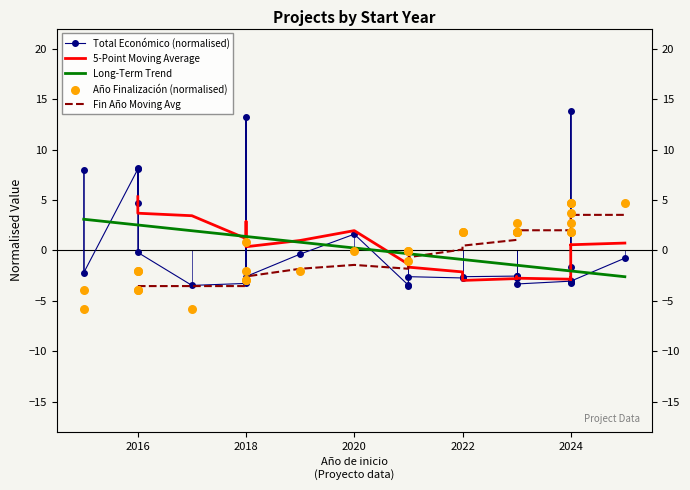

What are all the series names shown in the legend?

Total Económico (normalised), 5-Point Moving Average, Long-Term Trend, Fin Año Moving Avg, Año Finalización (normalised)